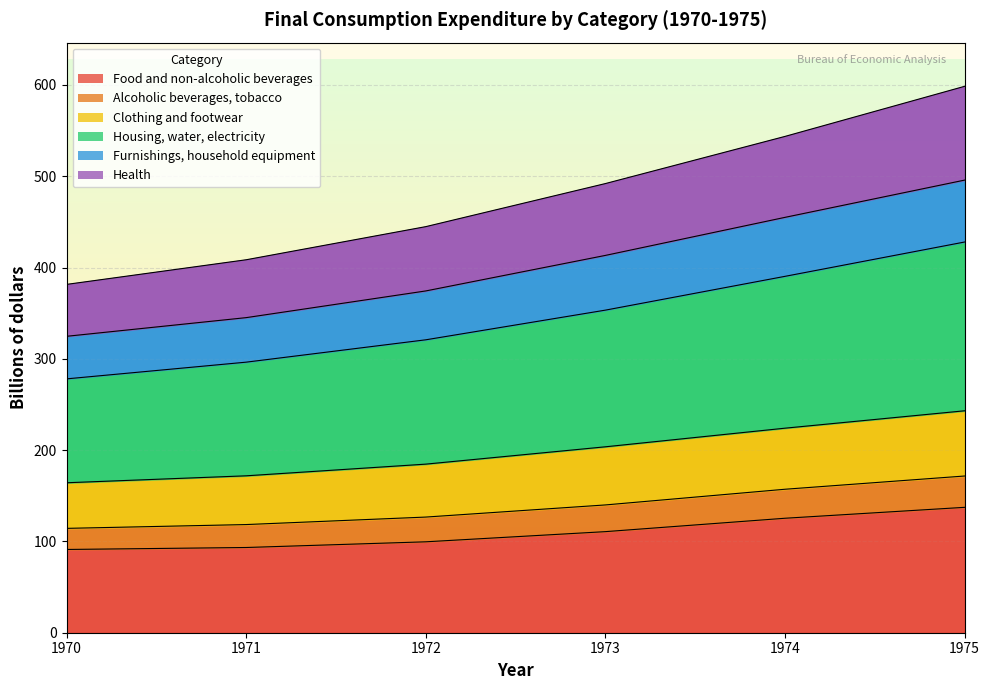

The value of Food and non-alcoholic beverages at 1973 is 110.7. True or false?

True